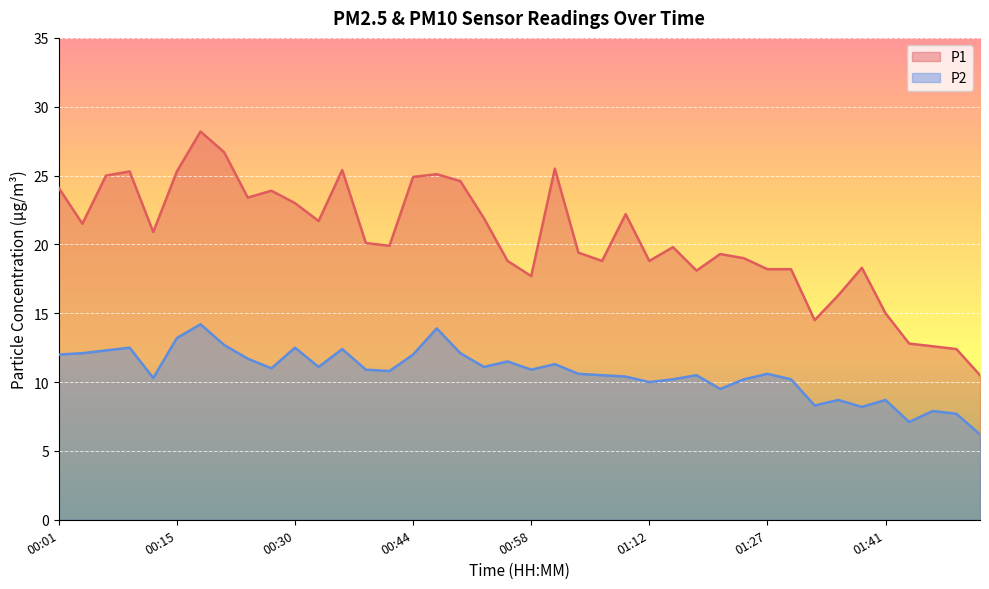

What is the total value across all series at 01:44?

19.9